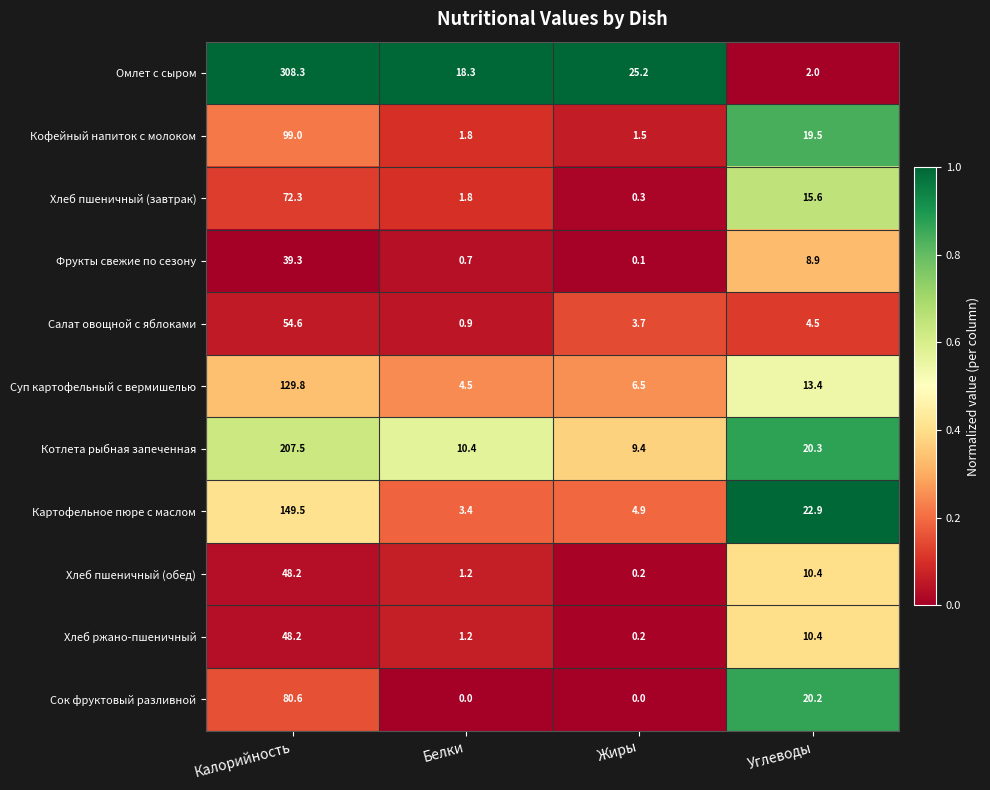

What is the difference between the maximum and second lowest values in the Омлет с сыром series?

290.0